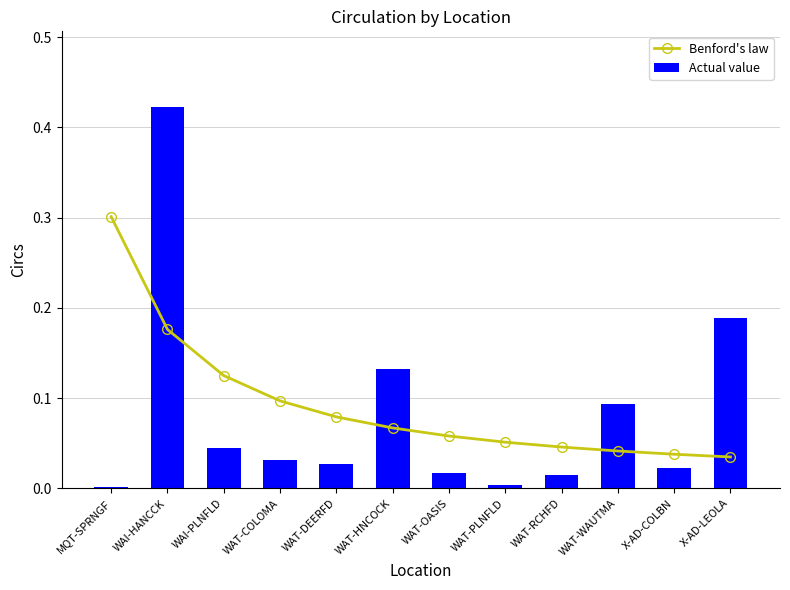

Reading left to right, list all the values displayed in this chart.

Benford's law: MQT-SPRNGF=0.3	WAI-HANCCK=0.2	WAI-PLNFLD=0.1	WAT-COLOMA=0.1	WAT-DEERFD=0.1	WAT-HNCOCK=0.1	WAT-OASIS=0.1	WAT-PLNFLD=0.1	WAT-RCHFD=0.0	WAT-WAUTMA=0.0	X-AD-COLBN=0.0	X-AD-LEOLA=0.0
Actual value: MQT-SPRNGF=0.0	WAI-HANCCK=0.4	WAI-PLNFLD=0.0	WAT-COLOMA=0.0	WAT-DEERFD=0.0	WAT-HNCOCK=0.1	WAT-OASIS=0.0	WAT-PLNFLD=0.0	WAT-RCHFD=0.0	WAT-WAUTMA=0.1	X-AD-COLBN=0.0	X-AD-LEOLA=0.2